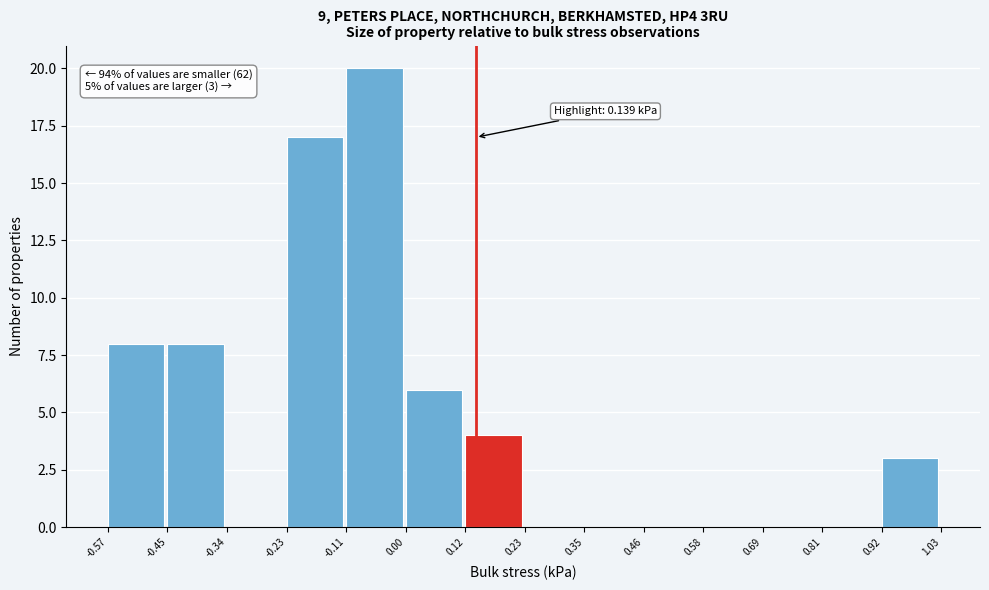

Which range on the x-axis has the tallest bar?

-0.11 to 0.00